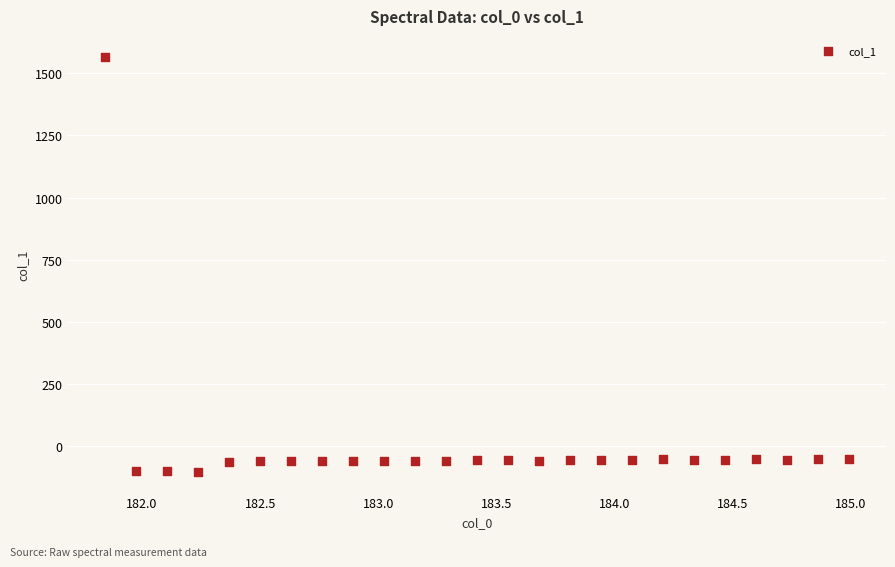

What is the range of X values (max minus min)?

3.1